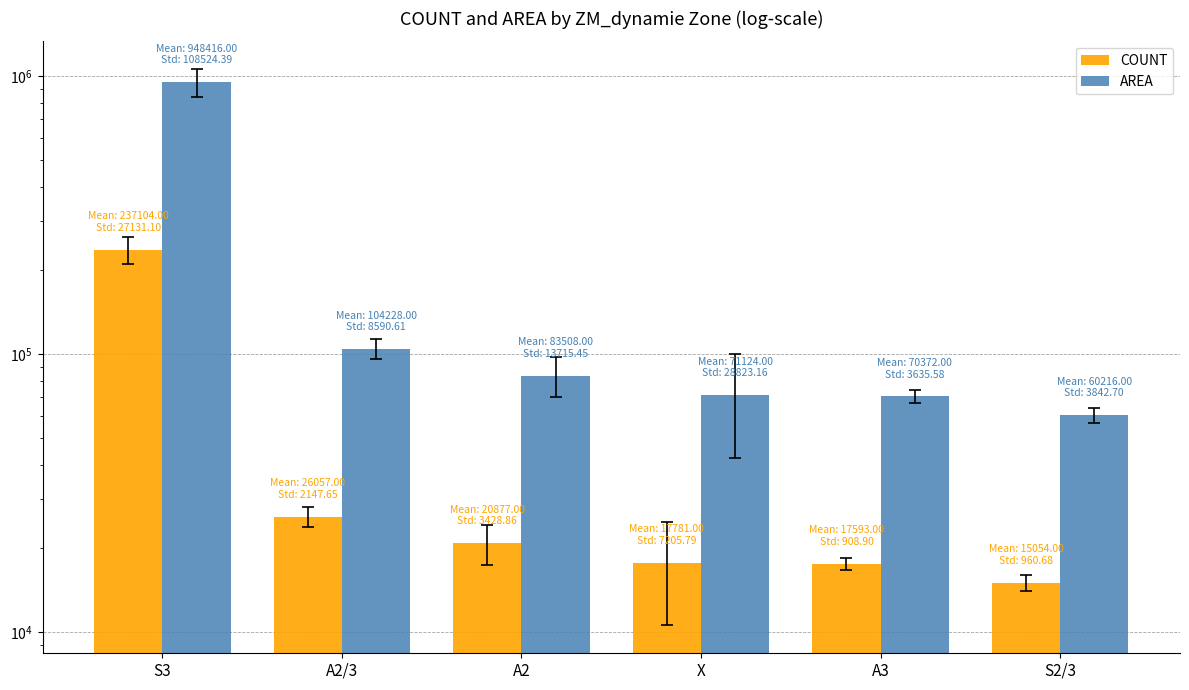

What is the total value across all series at S2/3?

75270